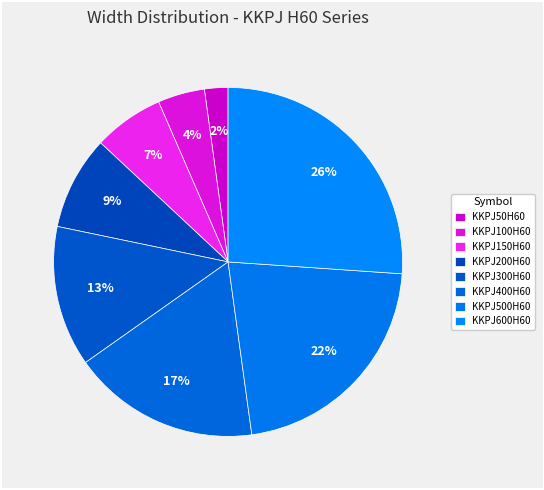

What is the smallest slice in the pie chart?

KKPJ50H60